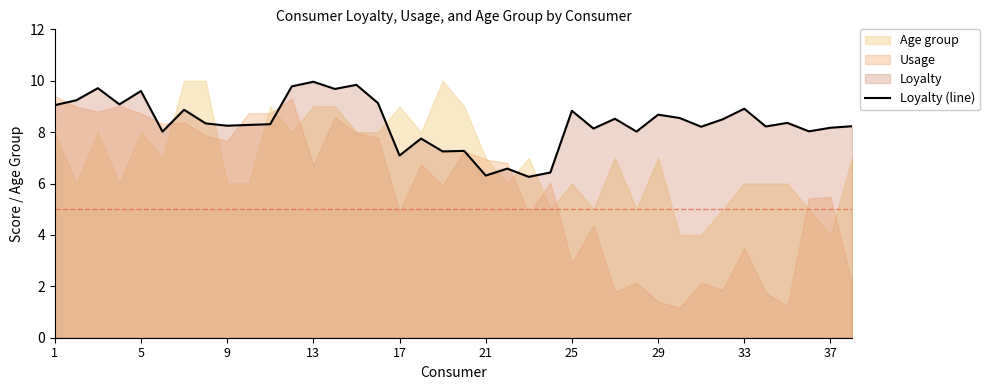

What is the lowest value of the Loyalty (line) series?

6.3